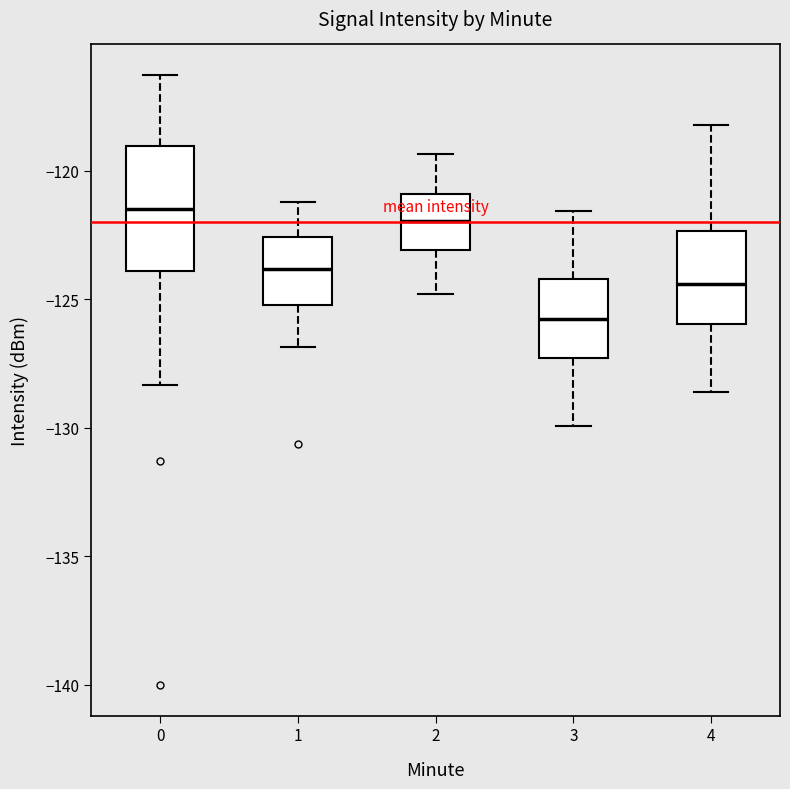

Reading left to right, read every box against the y-axis: the position of its median line, the range the box covers, and the ends of its whiskers. The values are not printed on the chart, so give them approximately, as read against the axis.

0: median -121.5, box -124.0 to -119.0, whiskers -128.5 to -116.5
1: median -124.0, box -125.0 to -122.5, whiskers -127.0 to -121.0
2: median -122.0, box -123.0 to -121.0, whiskers -125.0 to -119.5
3: median -125.5, box -127.5 to -124.0, whiskers -130.0 to -121.5
4: median -124.5, box -126.0 to -122.5, whiskers -128.5 to -118.0